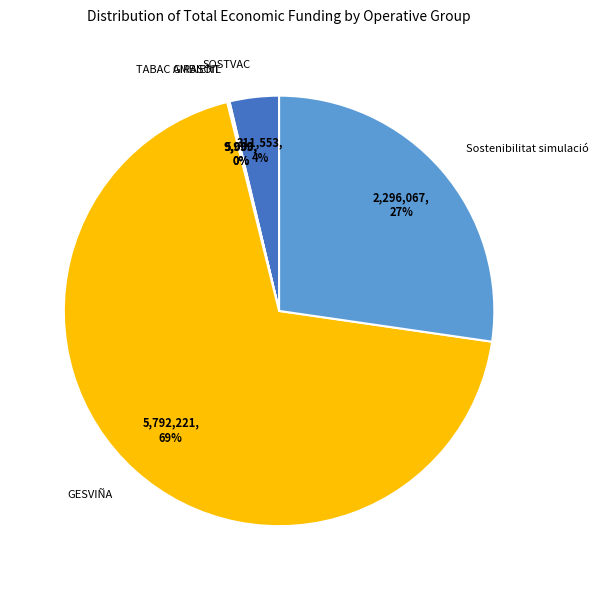

To the nearest percent, what portion does Sostenibilitat simulació represent?

27%